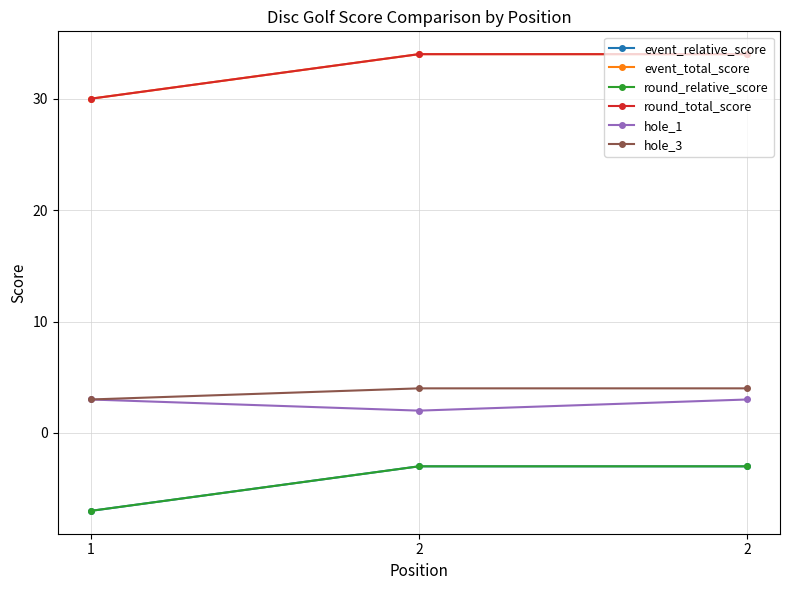

Which series has the largest range (max minus min)?

event_relative_score